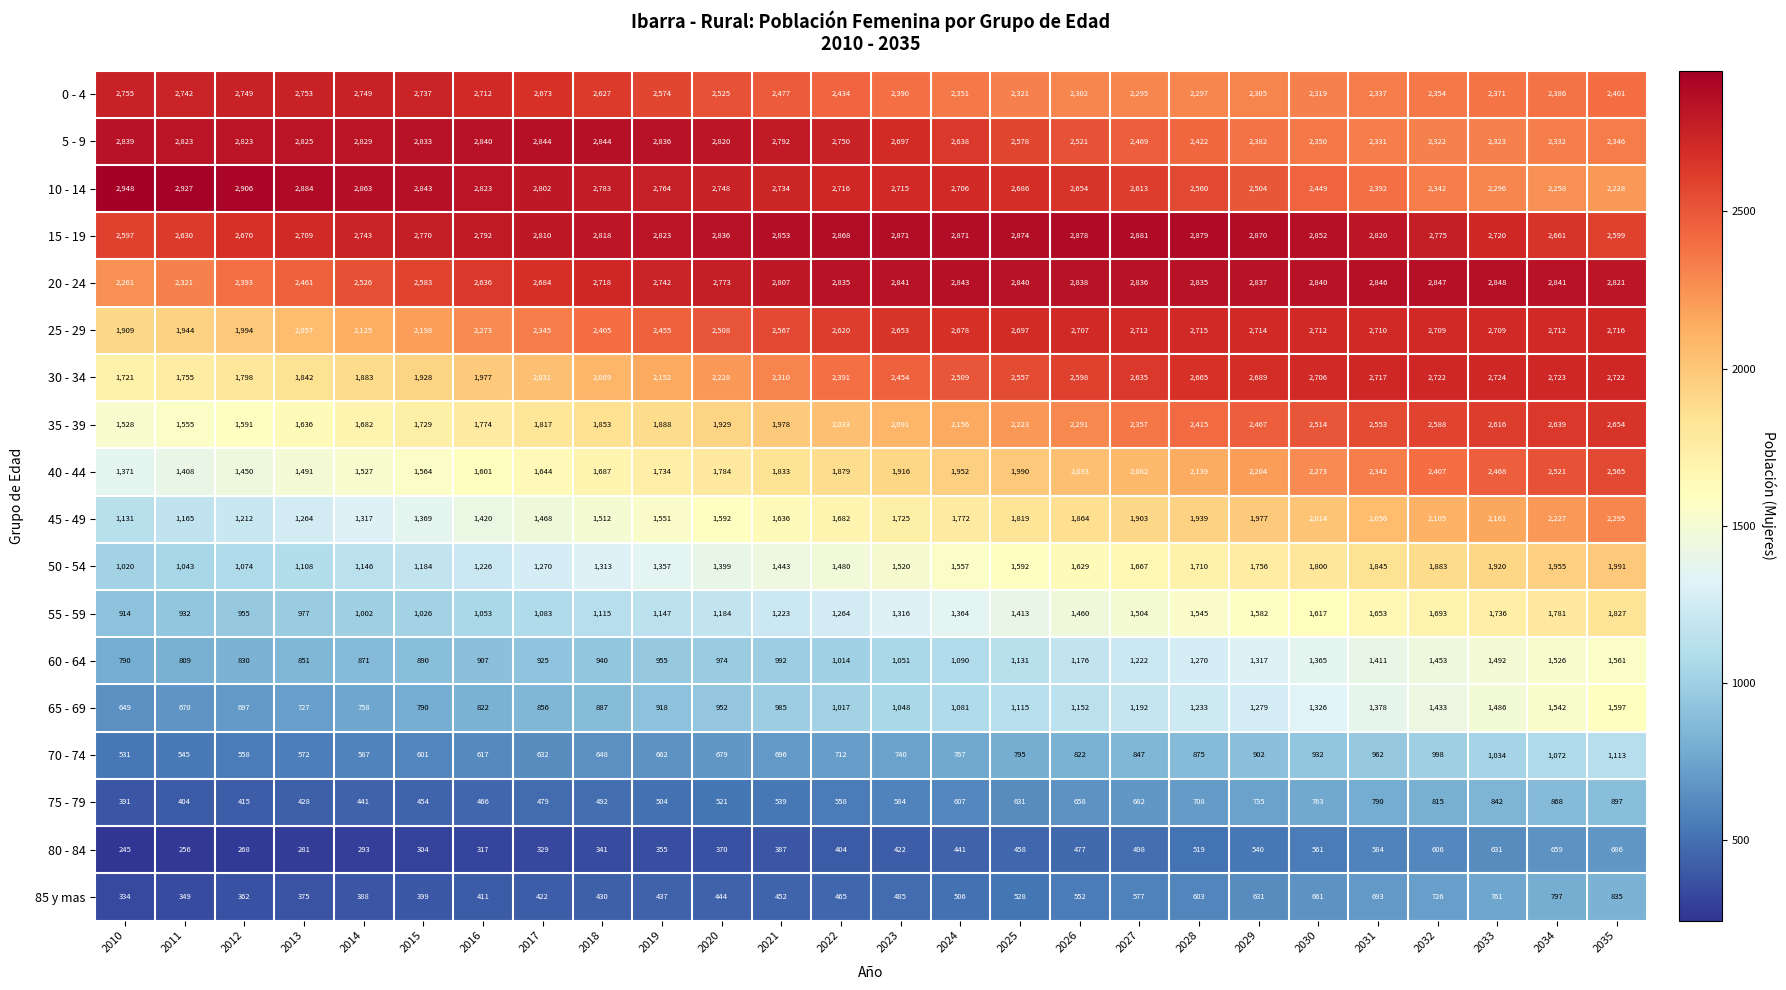

The 35 - 39 series shows 1528 at 2010. True or false?

True